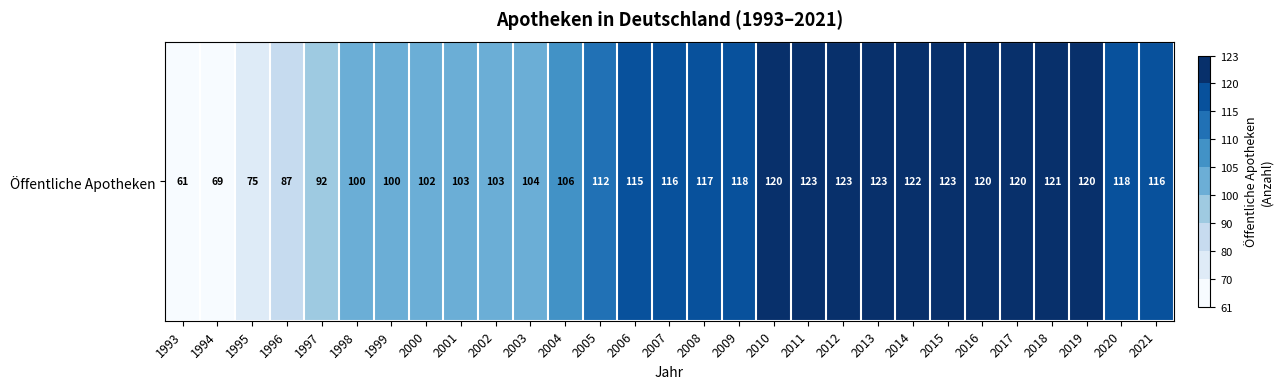

List the labels in order of value, smallest first.

1993, 1994, 1995, 1996, 1997, 1998, 1999, 2000, 2001, 2002, 2003, 2004, 2005, 2006, 2007, 2021, 2008, 2009, 2020, 2010, 2016, 2017, 2019, 2018, 2014, 2011, 2012, 2013, 2015